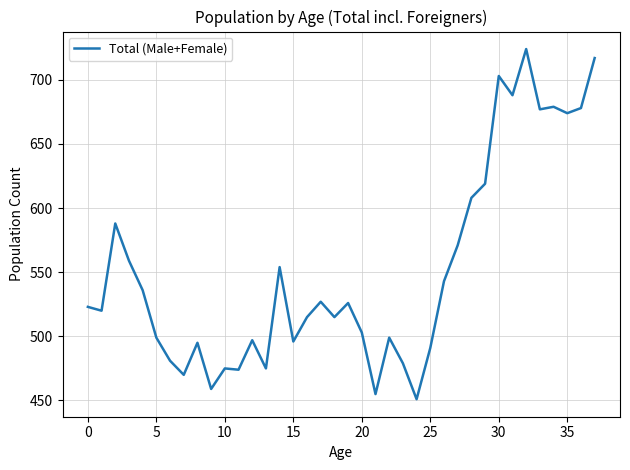

What is the maximum value shown in the chart?

724